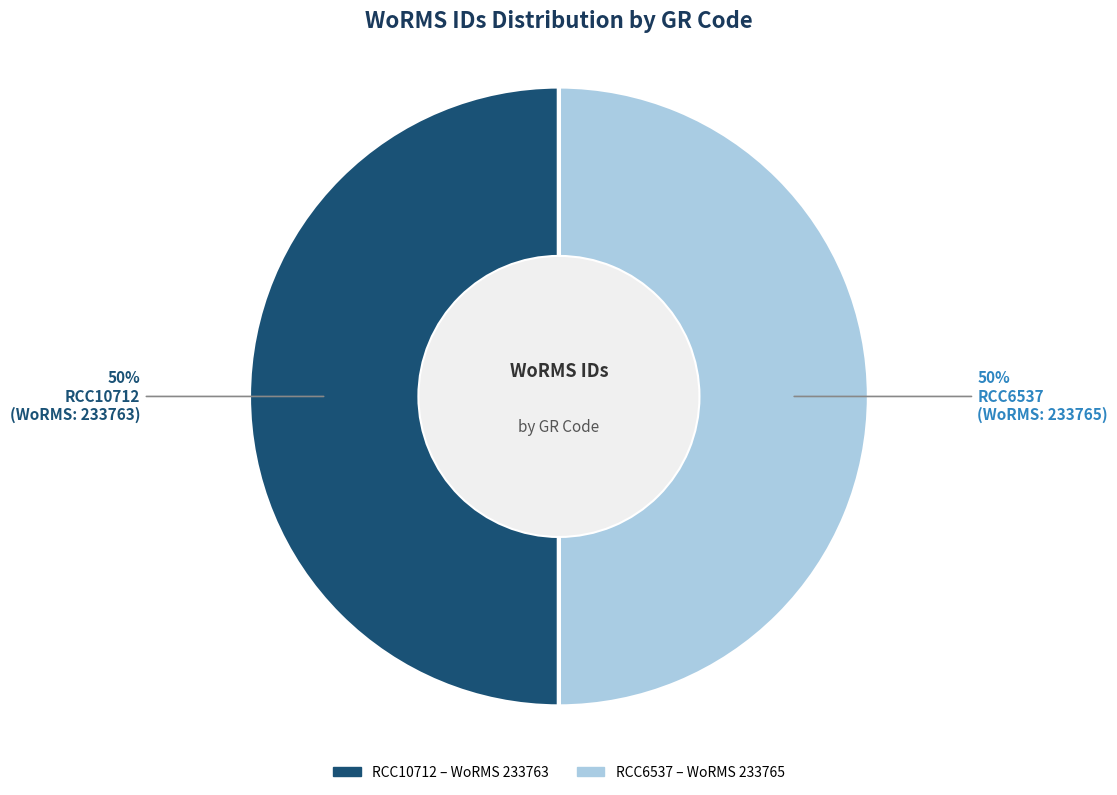

True or false: RCC6537 accounts for 50% of the total.

True